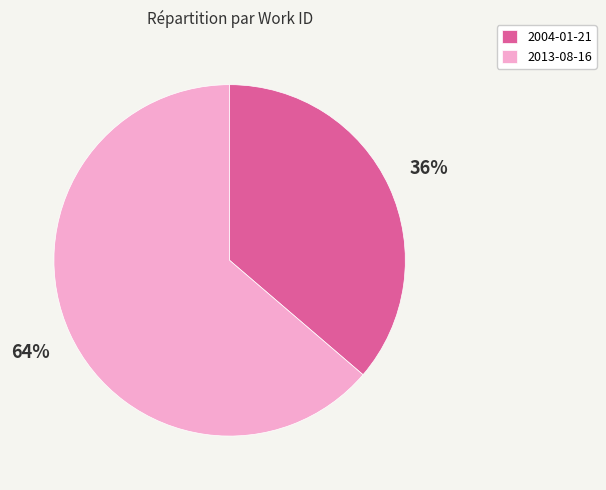

To the nearest percent, what is the average slice percentage?

50%